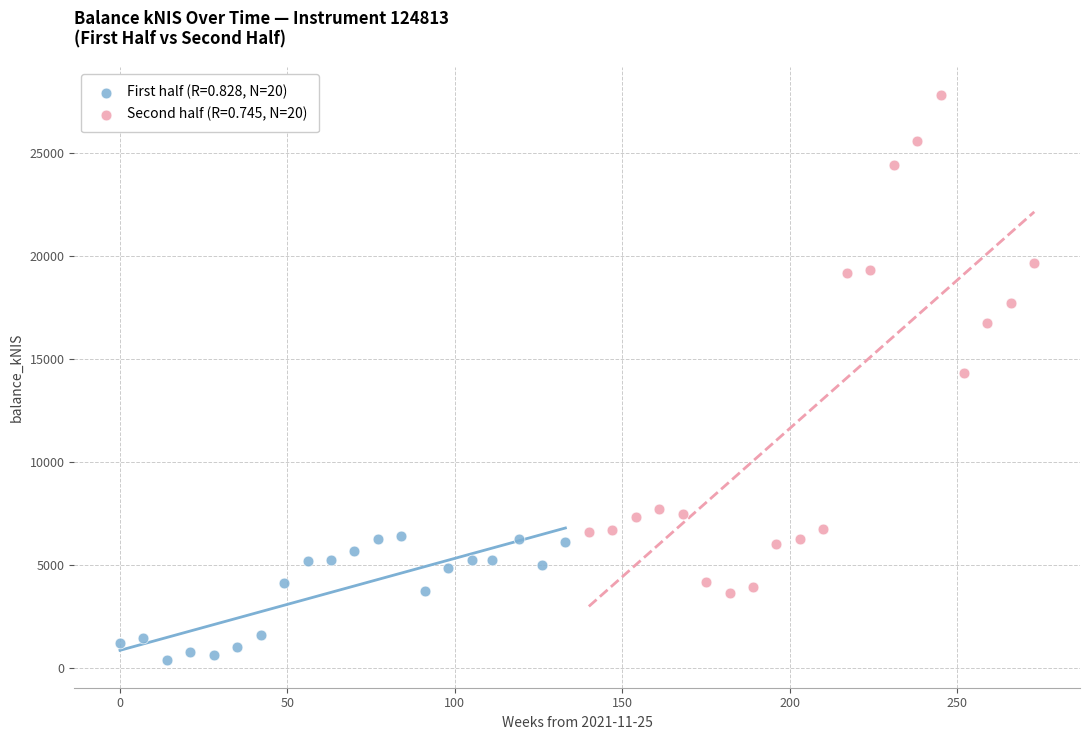

Which series reaches the minimum Y coordinate?

First half (R=0.828, N=20)